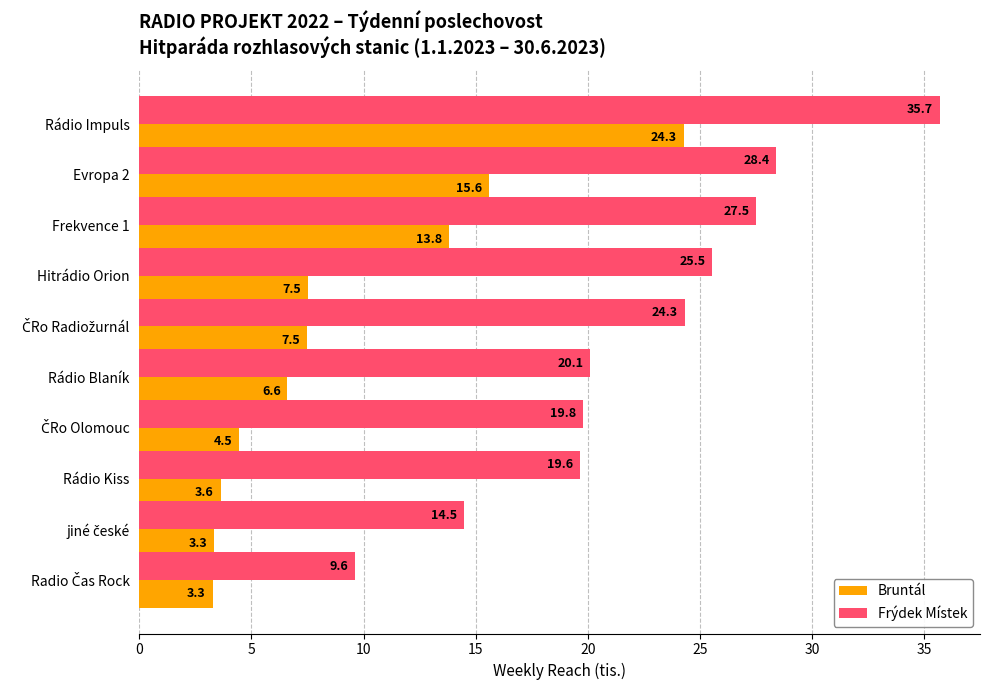

List the series in order of their peak value, highest first.

Frýdek Místek, Bruntál